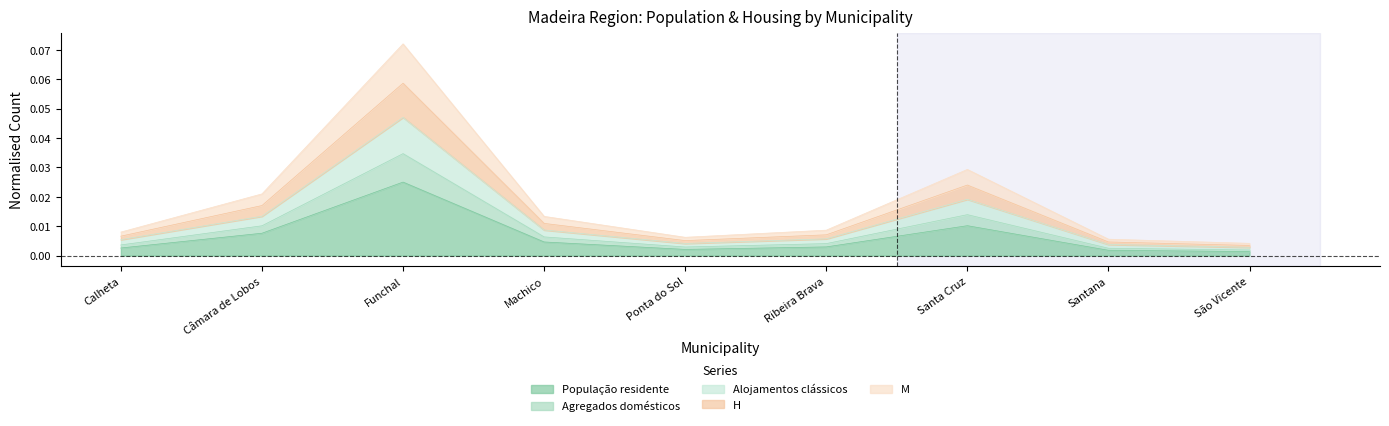

At which category is the sum across all series the highest?

Funchal